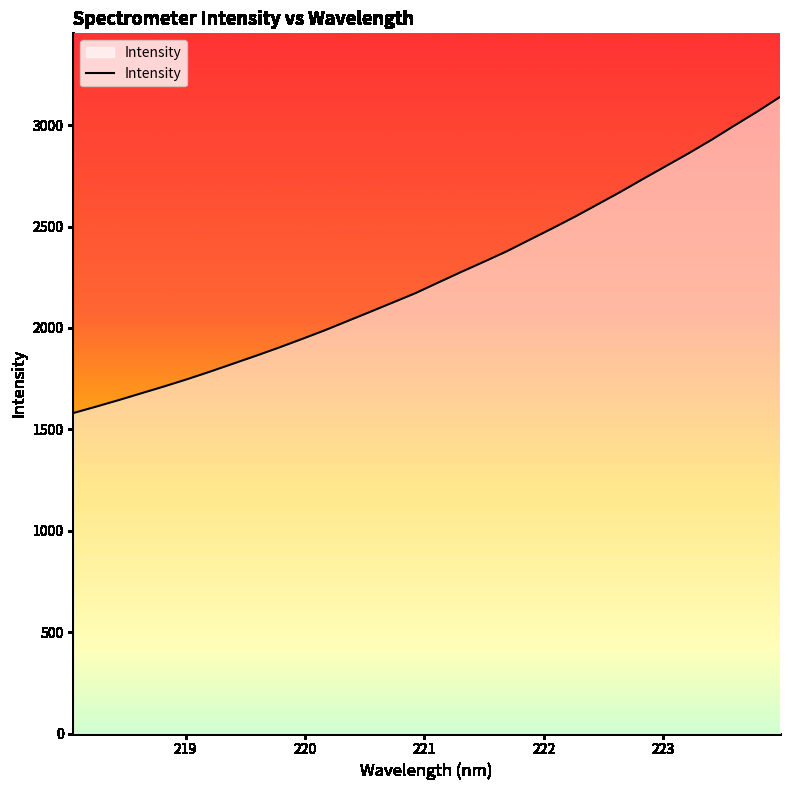

What is the difference between the maximum and minimum values?

1558.6